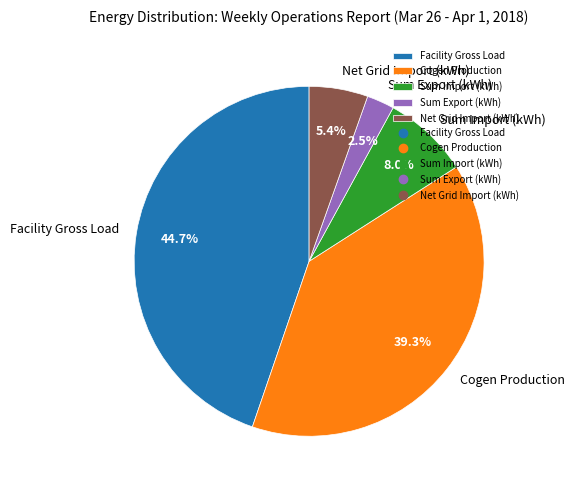

Which slice is the largest?

Facility Gross Load